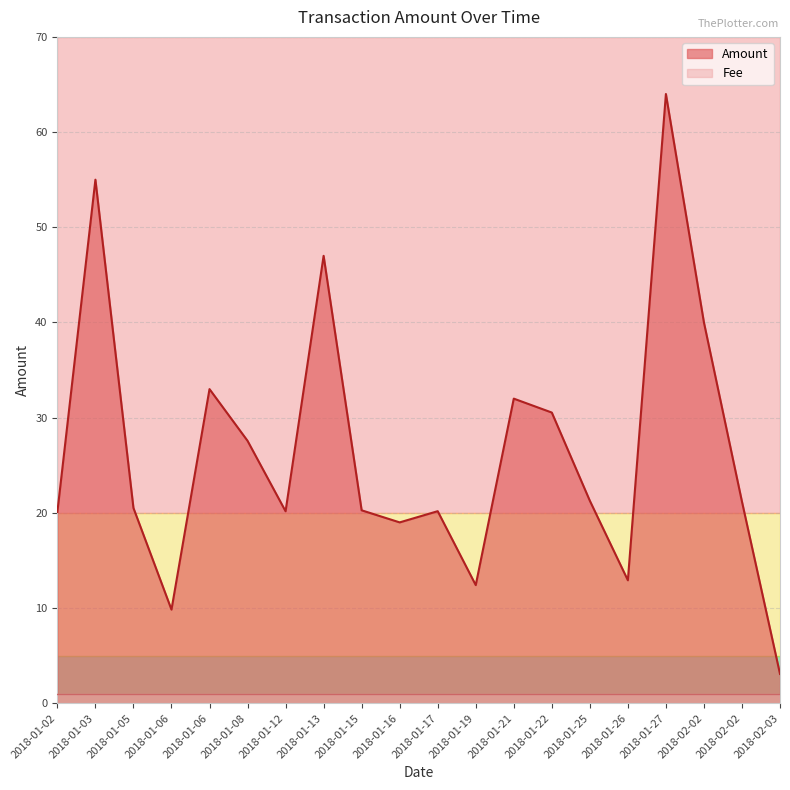

How many series are shown in this chart?

2